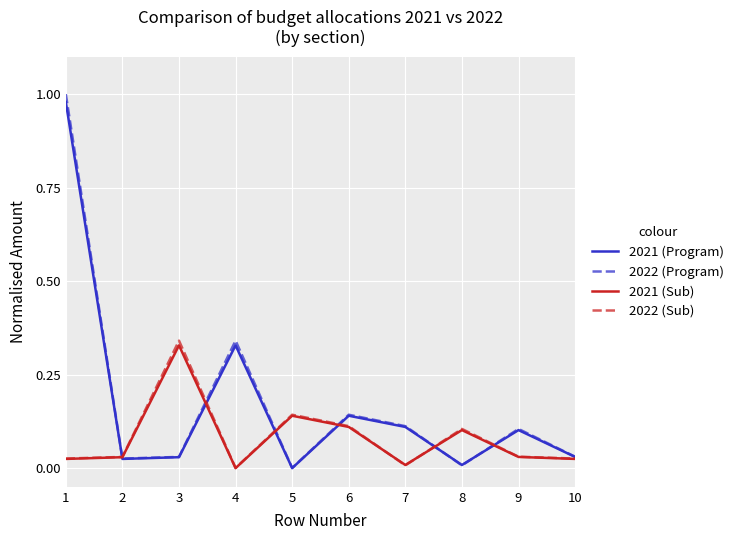

Which series changed the most between 1 and 2?

2022 (Program)